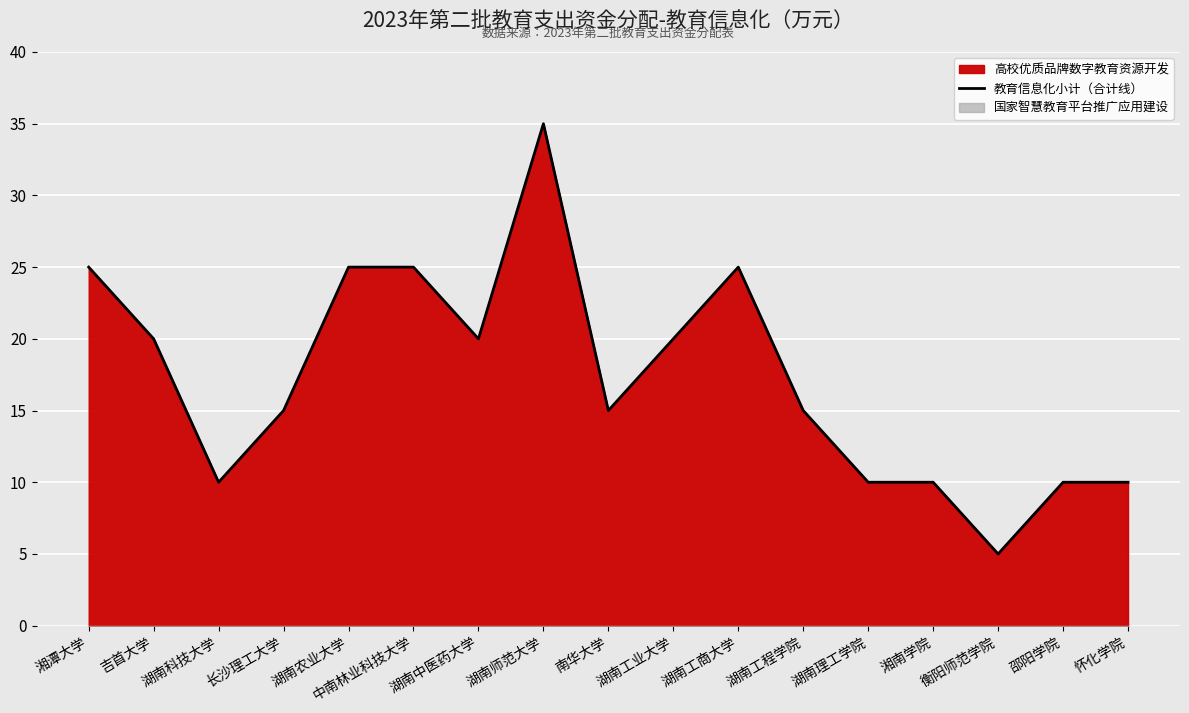

How many interior local peaks (higher than both neighbors) does the data have?

2